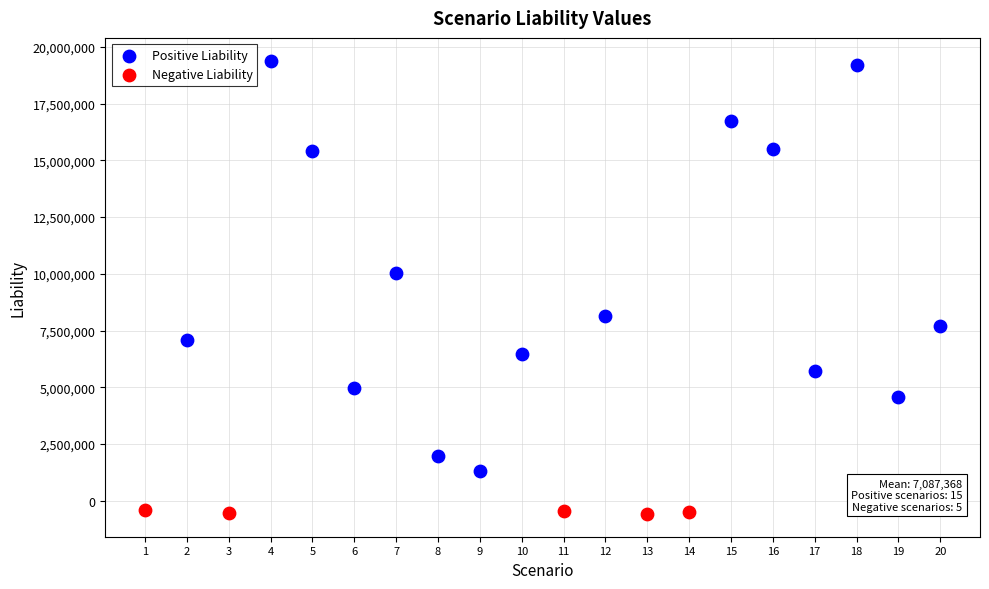

Which series has the largest Y range (max minus min)?

Positive Liability